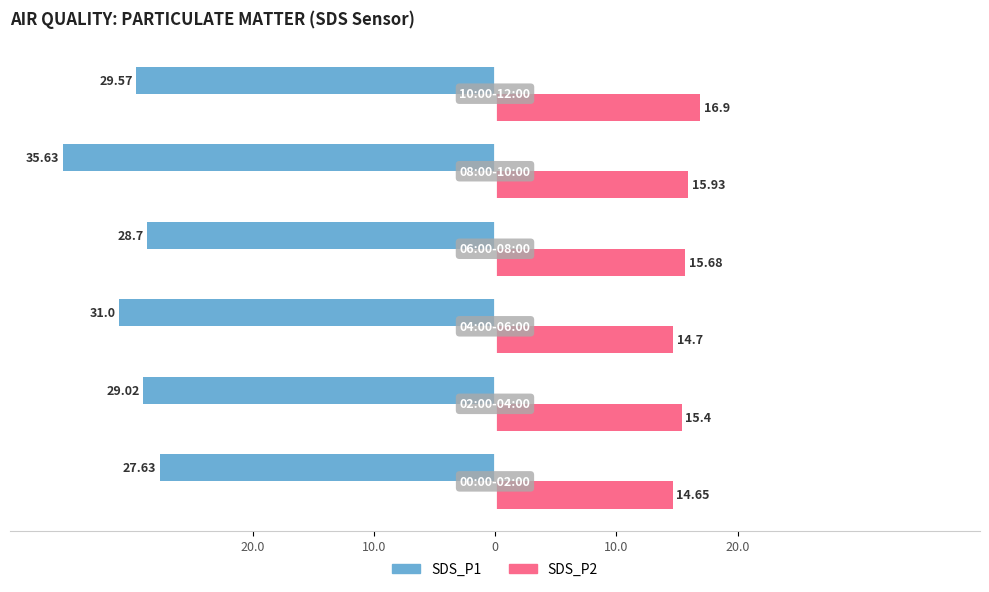

What are all the series names shown in the legend?

SDS_P1, SDS_P2